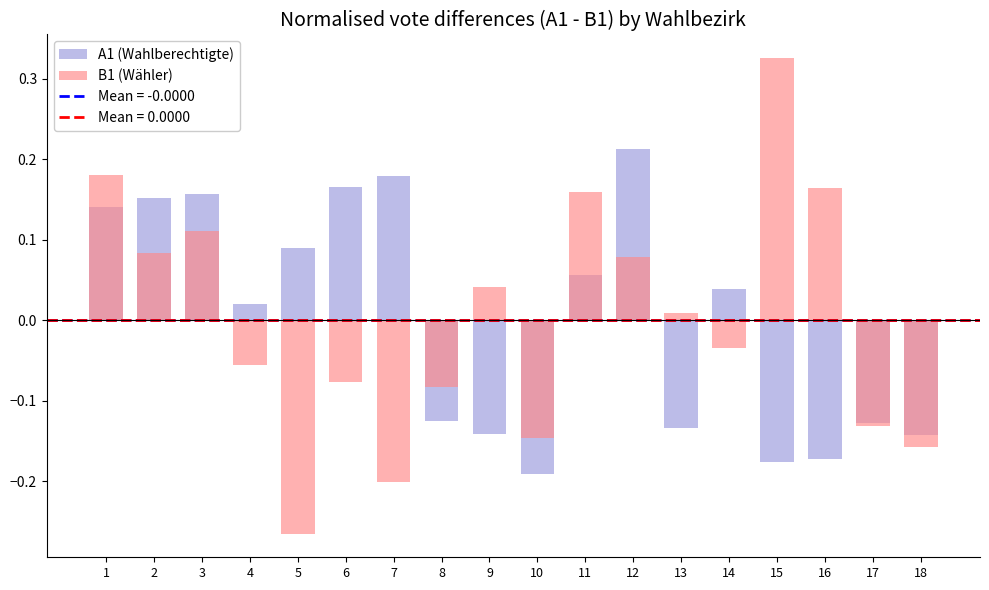

How many categories are shown in the chart?

18